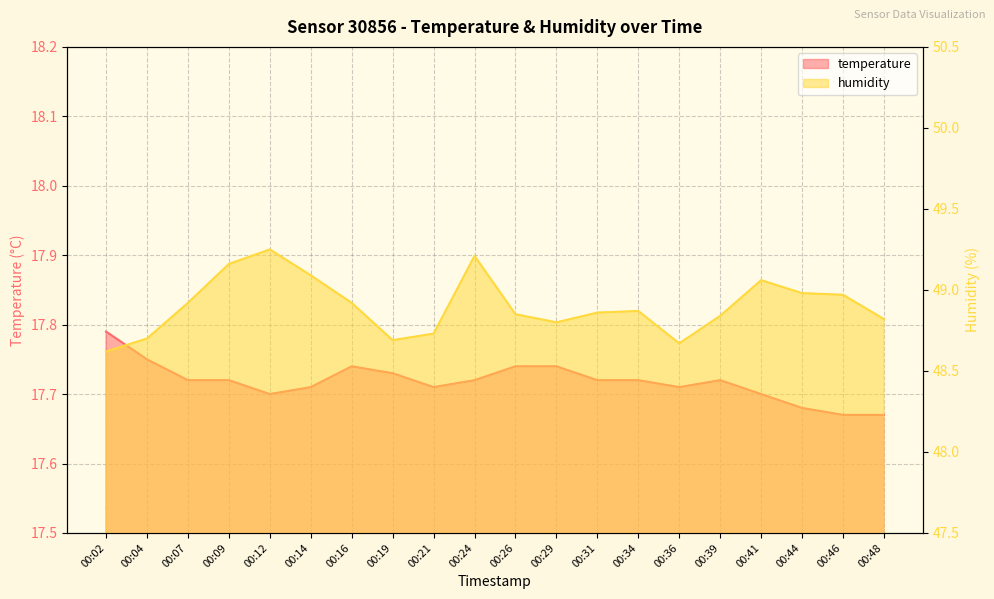

Which category has the lowest value across all series?

00:46